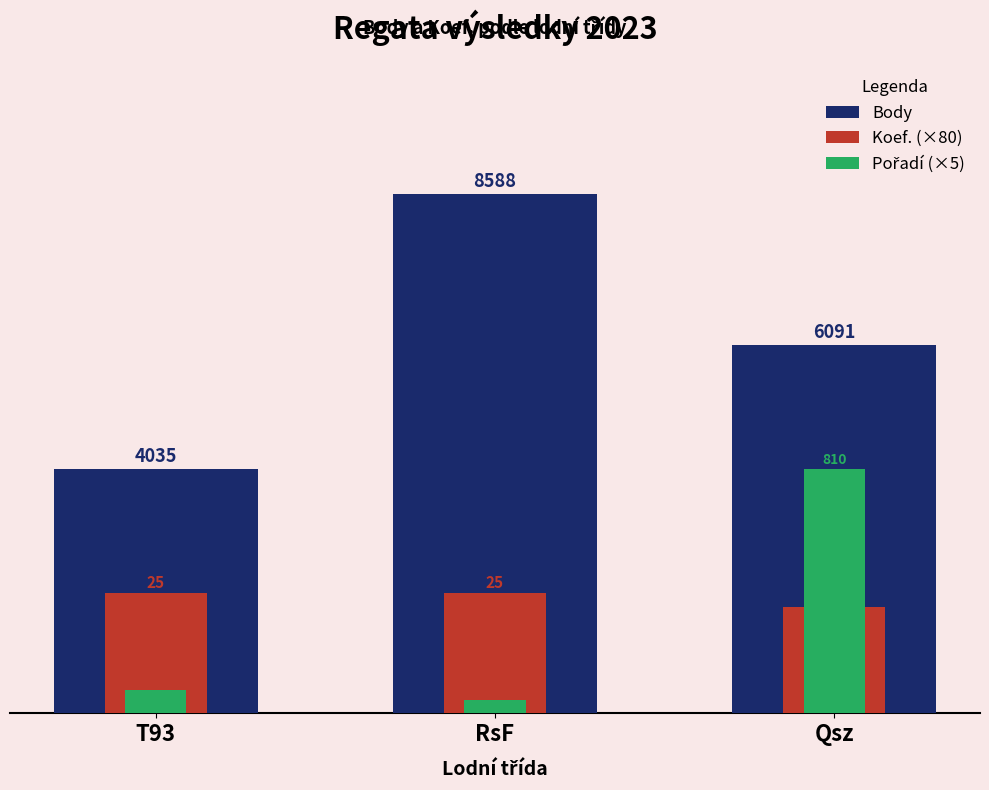

Rank the series at T93 from lowest to highest value.

Pořadí (×5), Koef. (×80), Body